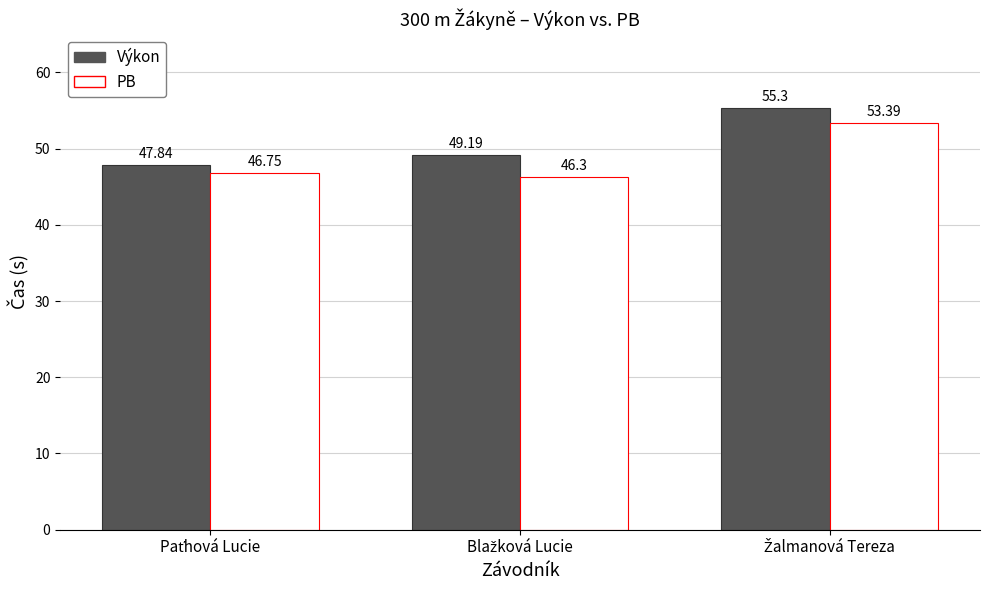

List the series in order of their overall mean, highest first.

Výkon, PB